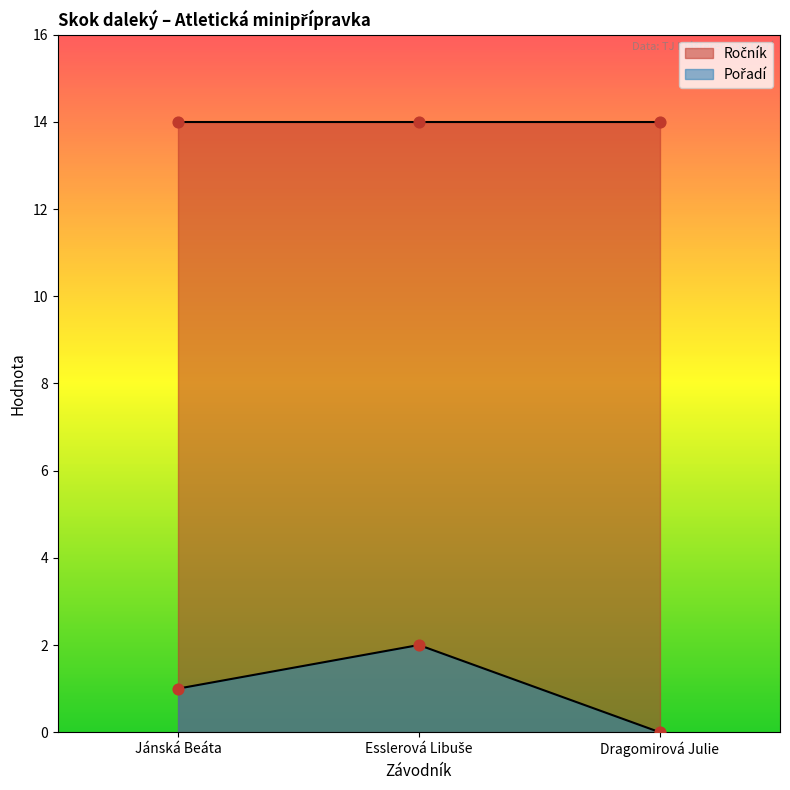

Which has a higher value, Esslerová Libuše or Jánská Beáta?

Esslerová Libuše